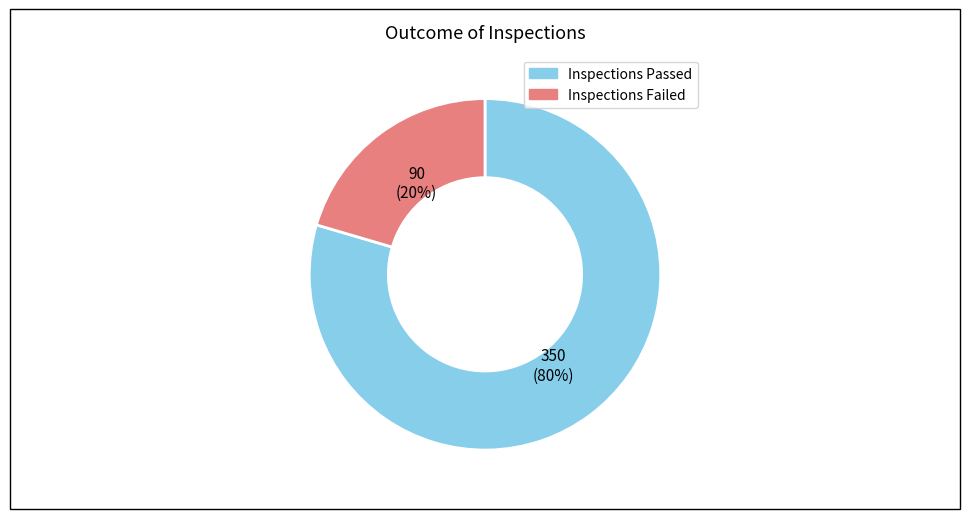

Which slice is the smallest?

Inspections Failed